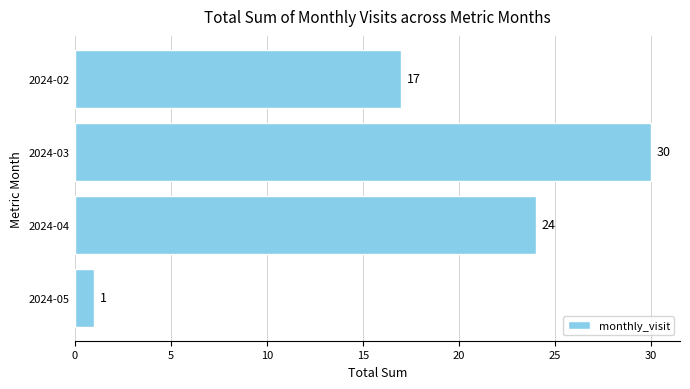

Is it true that the value at 2024-02 is 17?

True